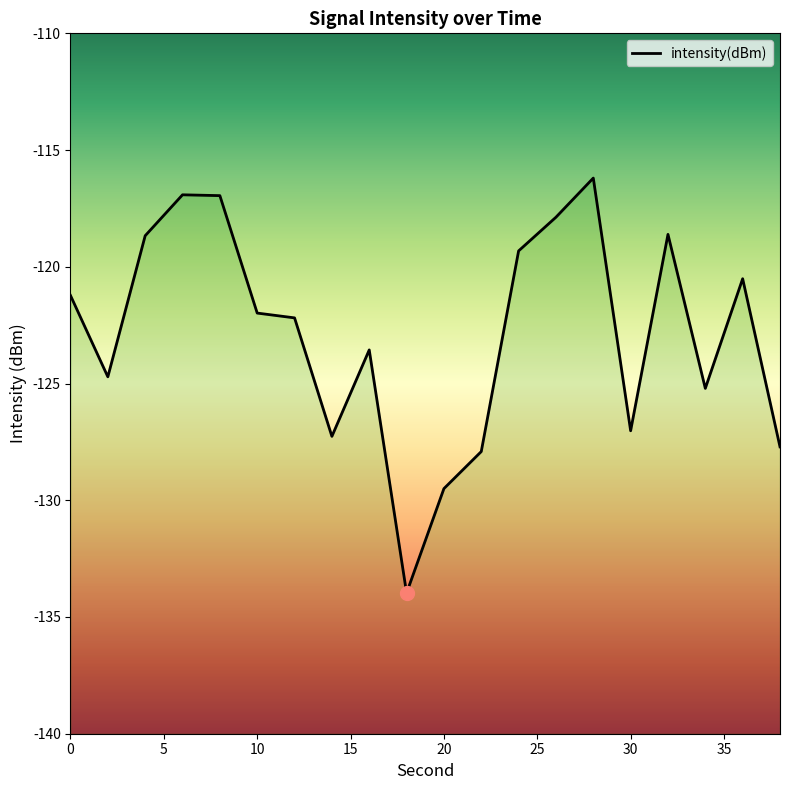

List the labels in order of value, smallest first.

18, 20, 22, 38, 14, 30, 34, 2, 16, 12, 10, 0, 36, 24, 4, 32, 26, 8, 6, 28